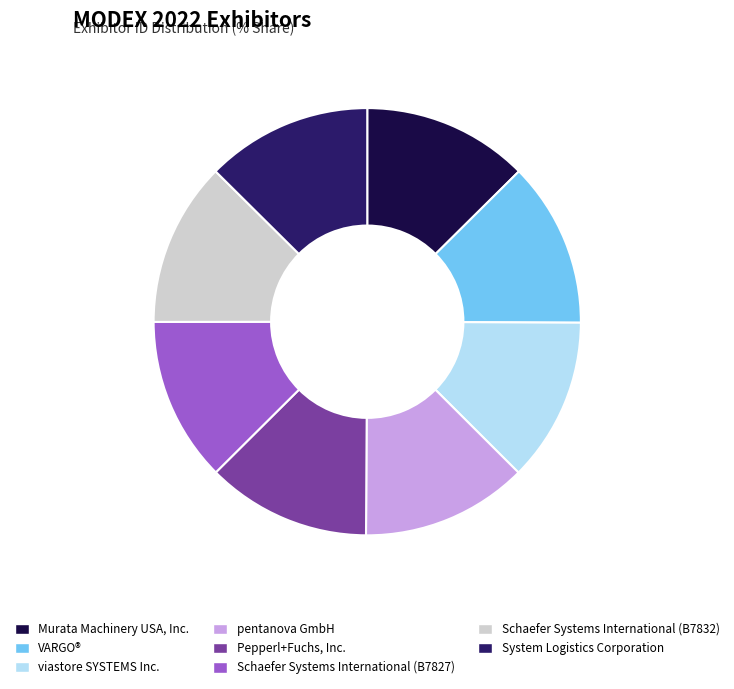

How many slices are in this pie chart?

8